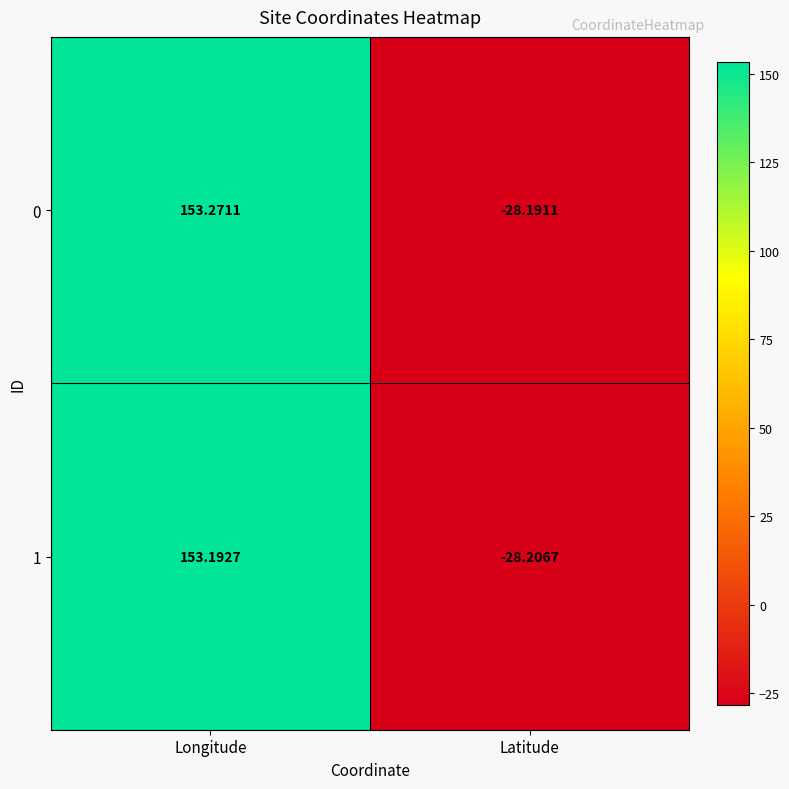

At which category is the sum across all series the highest?

Longitude